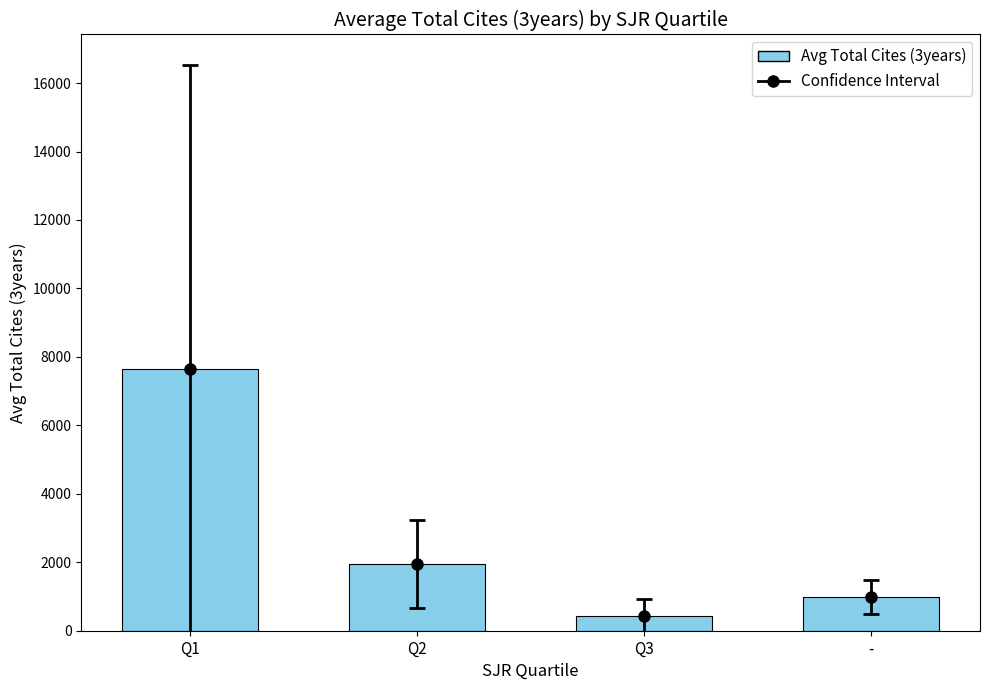

Is it true that the value at Q3 is 433.0?

True